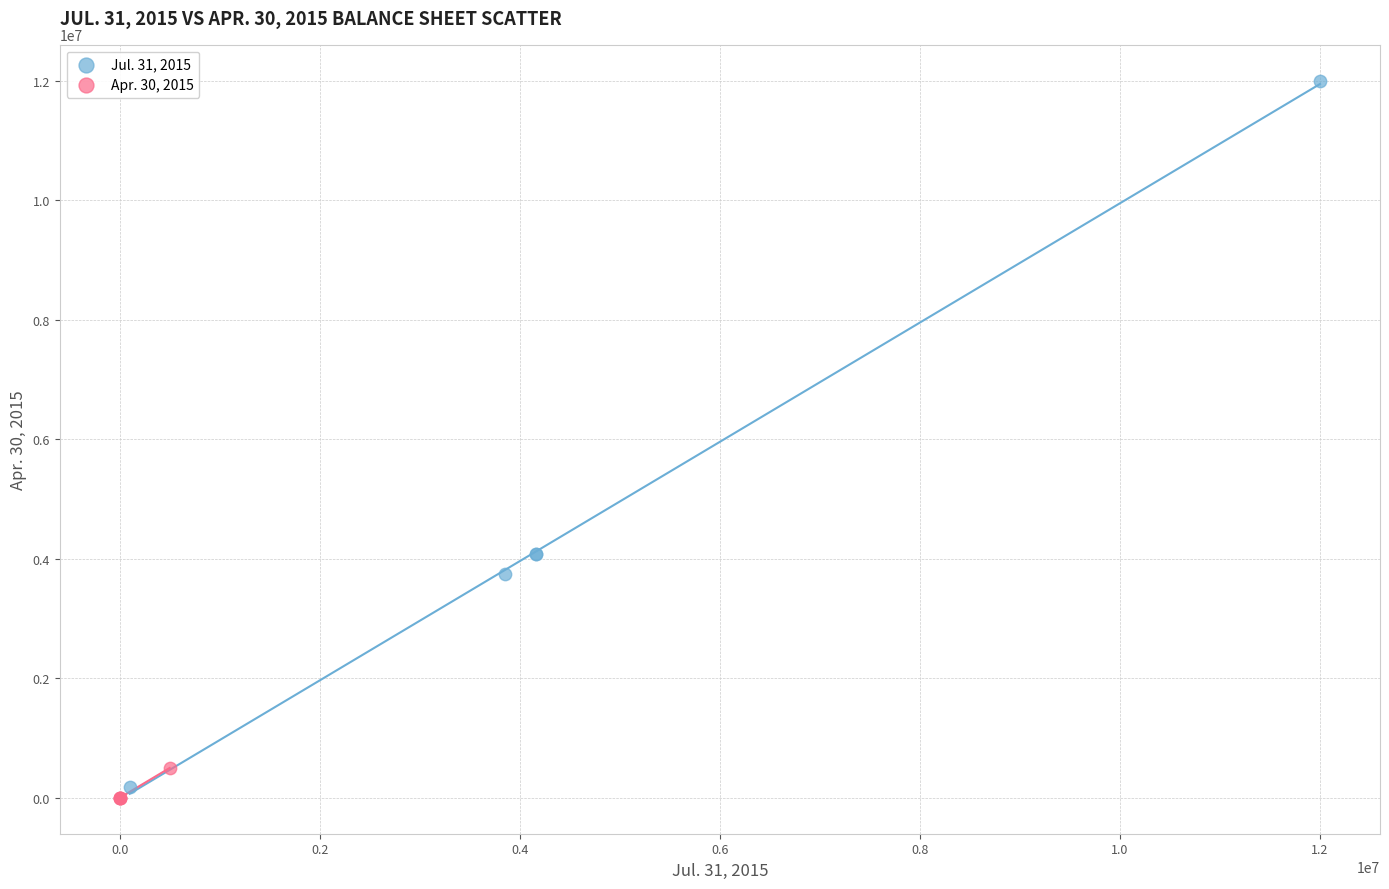

What are all the series names shown in the legend?

Jul. 31, 2015, Apr. 30, 2015